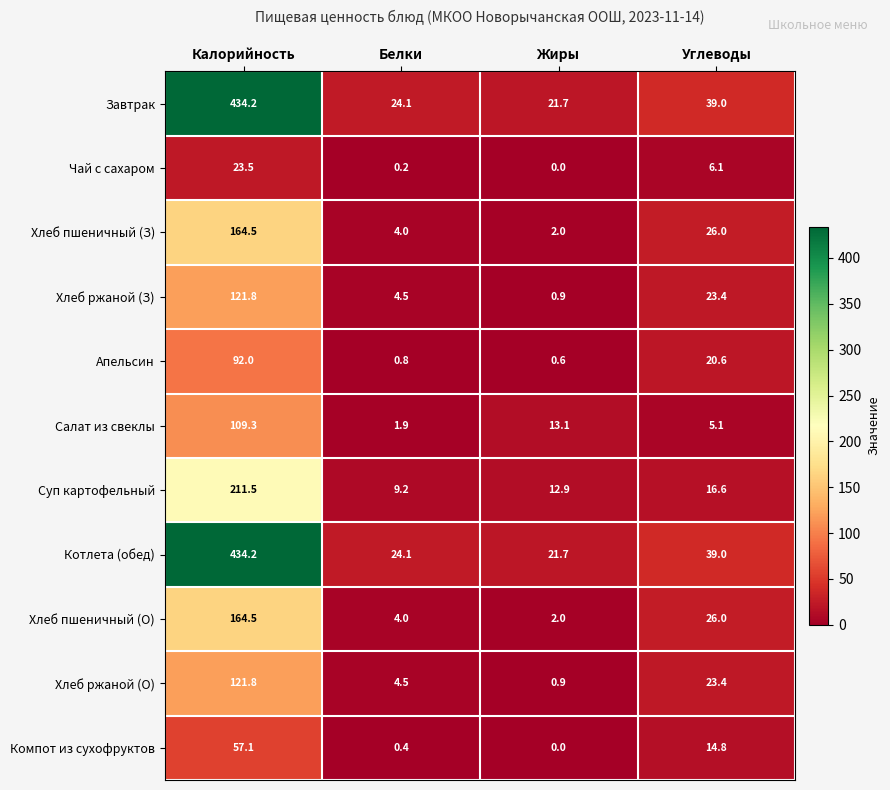

What is the spread (max minus min) of values at Белки?

23.9